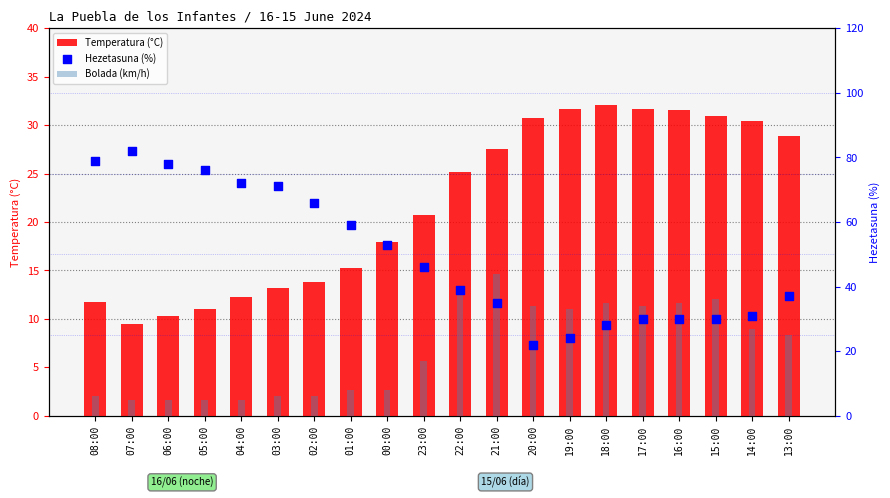

Which series has the widest spread of Y values?

Hezetasuna (%)